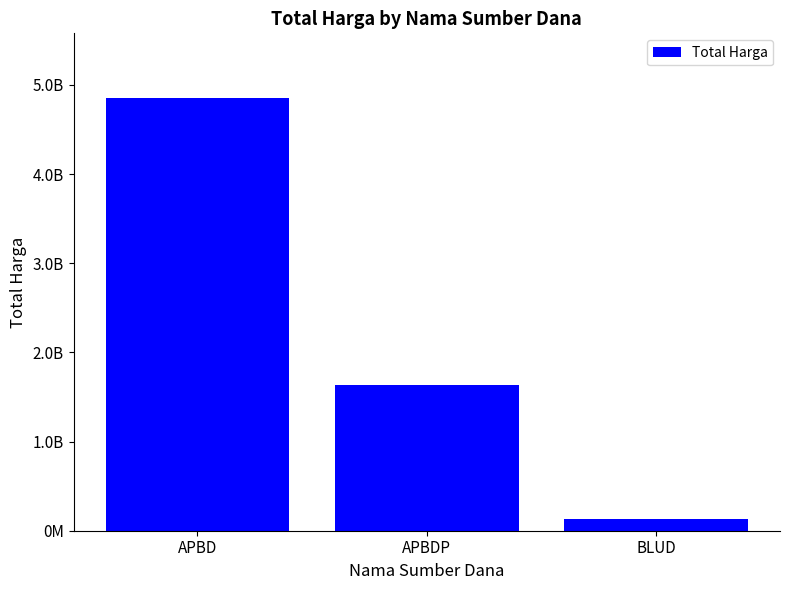

Does the chart contain any negative values?

No